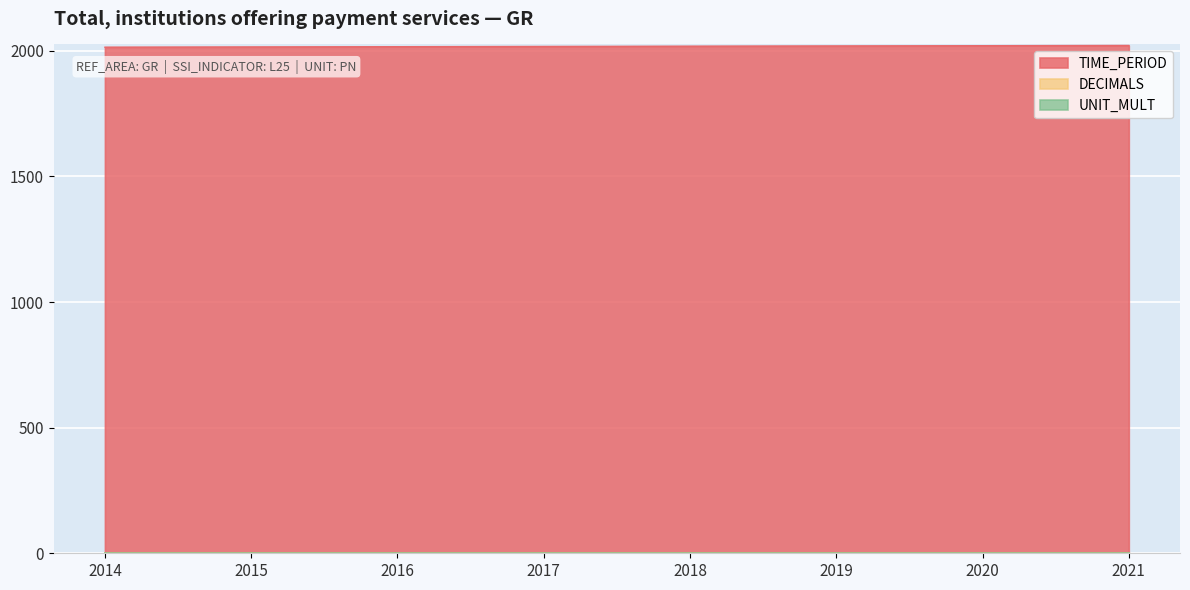

Is it true that UNIT_MULT equals 0 at 2017?

True